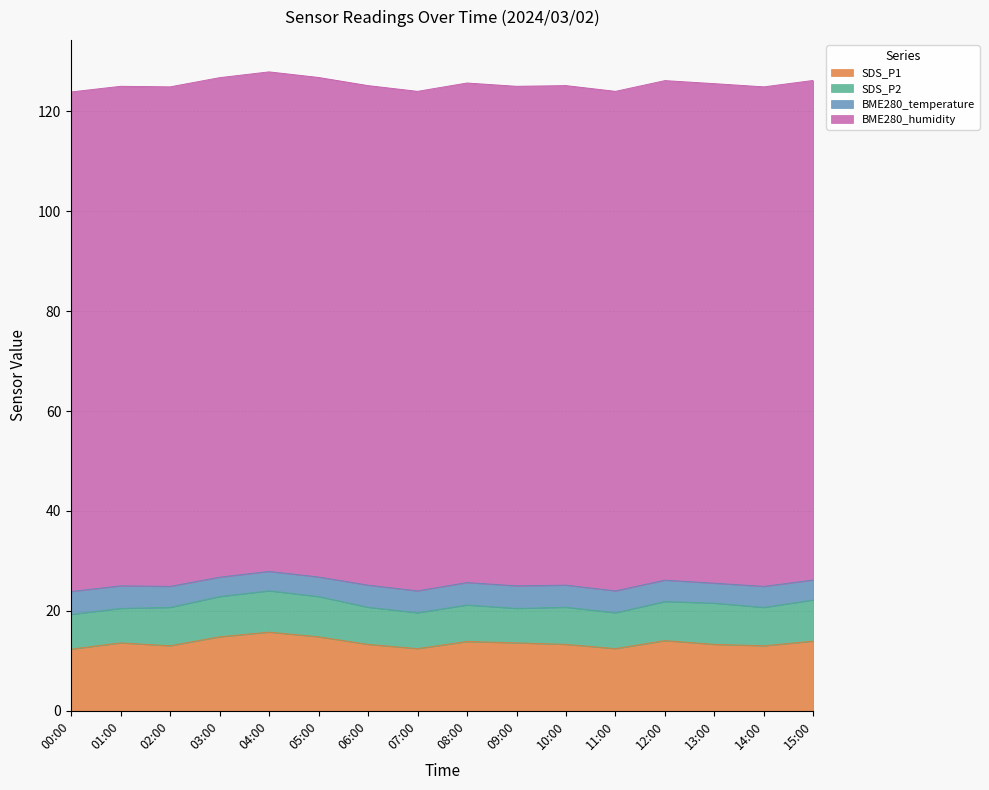

Reading left to right, what are all the values shown in this chart?

SDS_P1: 12.3	13.6	13.0	14.8	15.8	14.8	13.3	12.4	13.9	13.6	13.3	12.4	14.1	13.3	13.0	13.9
SDS_P2: 7.0	6.9	7.7	8.1	8.3	8.1	7.4	7.2	7.3	6.9	7.4	7.2	7.8	8.2	7.7	8.2
BME280_temperature: 4.6	4.5	4.2	3.9	3.9	3.9	4.4	4.4	4.5	4.5	4.4	4.4	4.3	4.0	4.2	4.0
BME280_humidity: 100.0	100.0	100.0	100.0	100.0	100.0	100.0	100.0	100.0	100.0	100.0	100.0	100.0	100.0	100.0	100.0